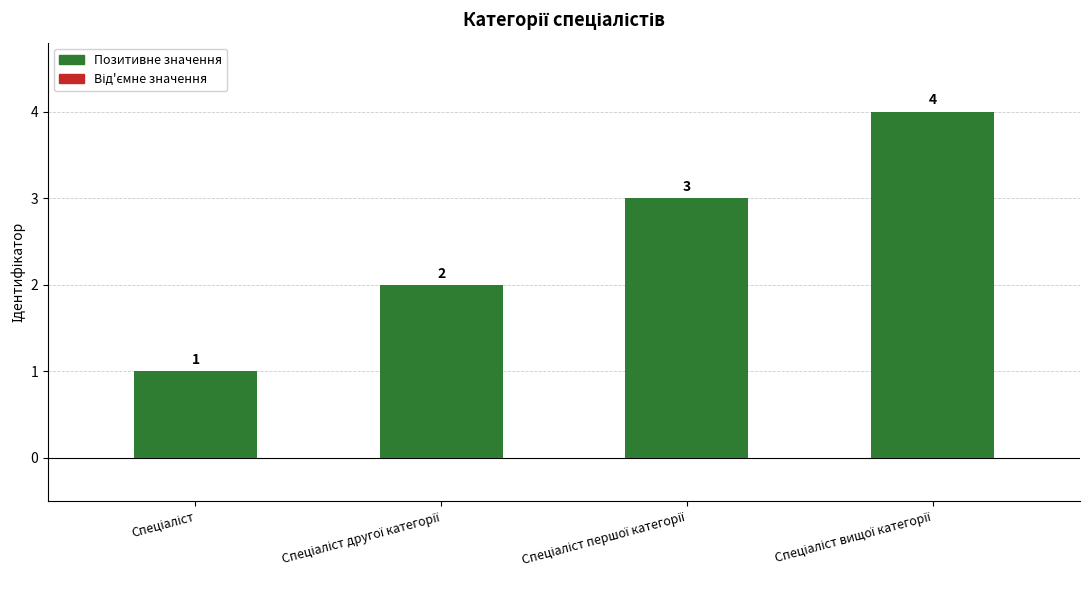

How many data points does each series have?

4